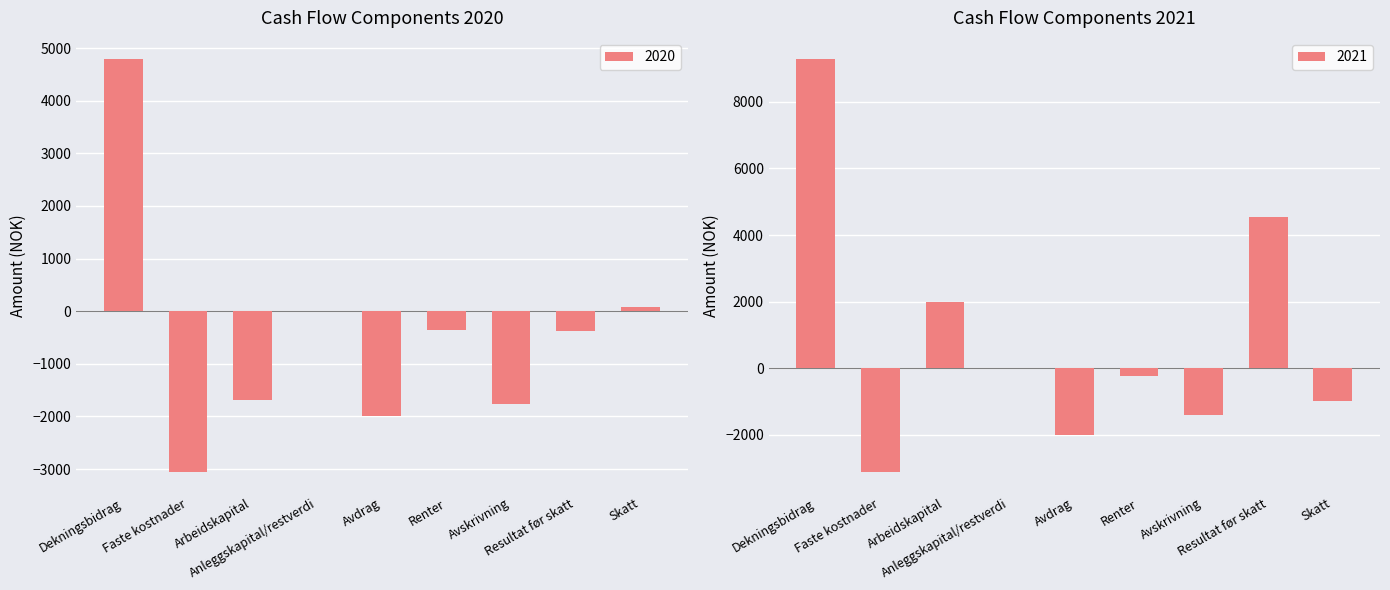

Which has a higher value, Avskrivning or Arbeidskapital?

Arbeidskapital